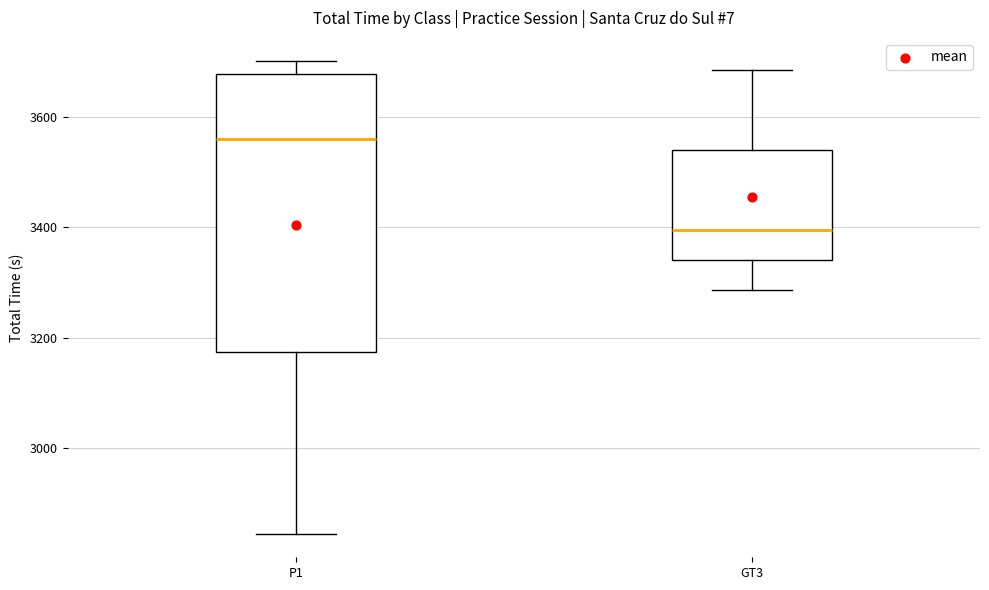

Reading left to right, transcribe this box plot: for each box, give where its median line is, the range the box spans, and where its two whiskers end, as read against the y-axis. The values are not printed on the chart, so give them approximately, as read against the axis.

P1: median 3560, box 3180 to 3680, whiskers 2840 to 3700
GT3: median 3400, box 3340 to 3540, whiskers 3280 to 3680